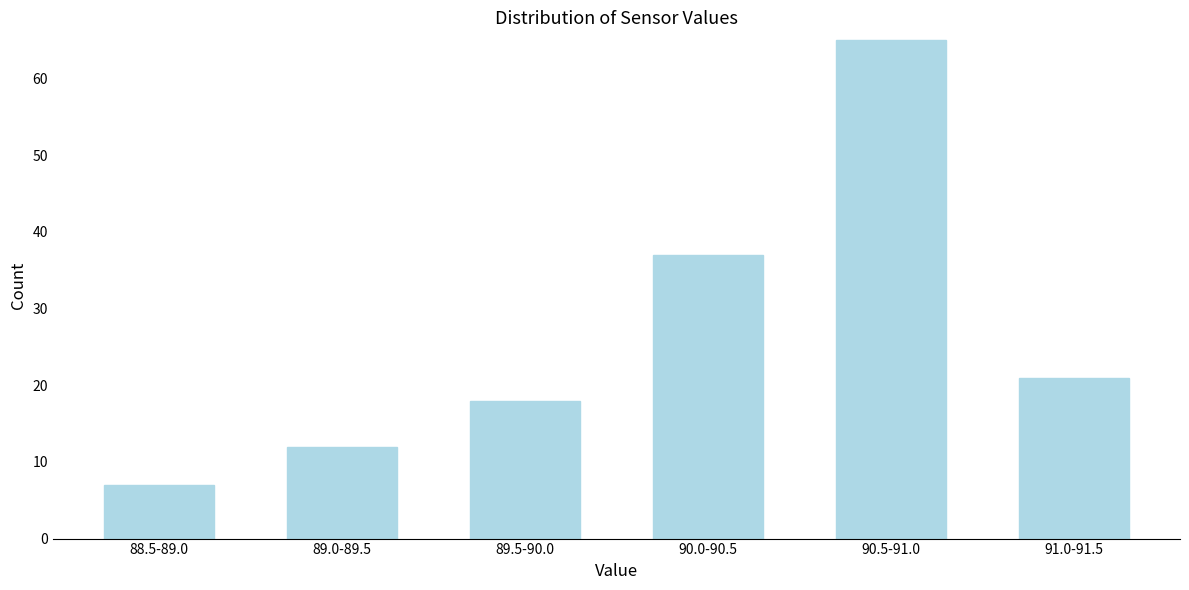

Reading right to left, what are all the values shown in this chart?

21	65	37	18	12	7